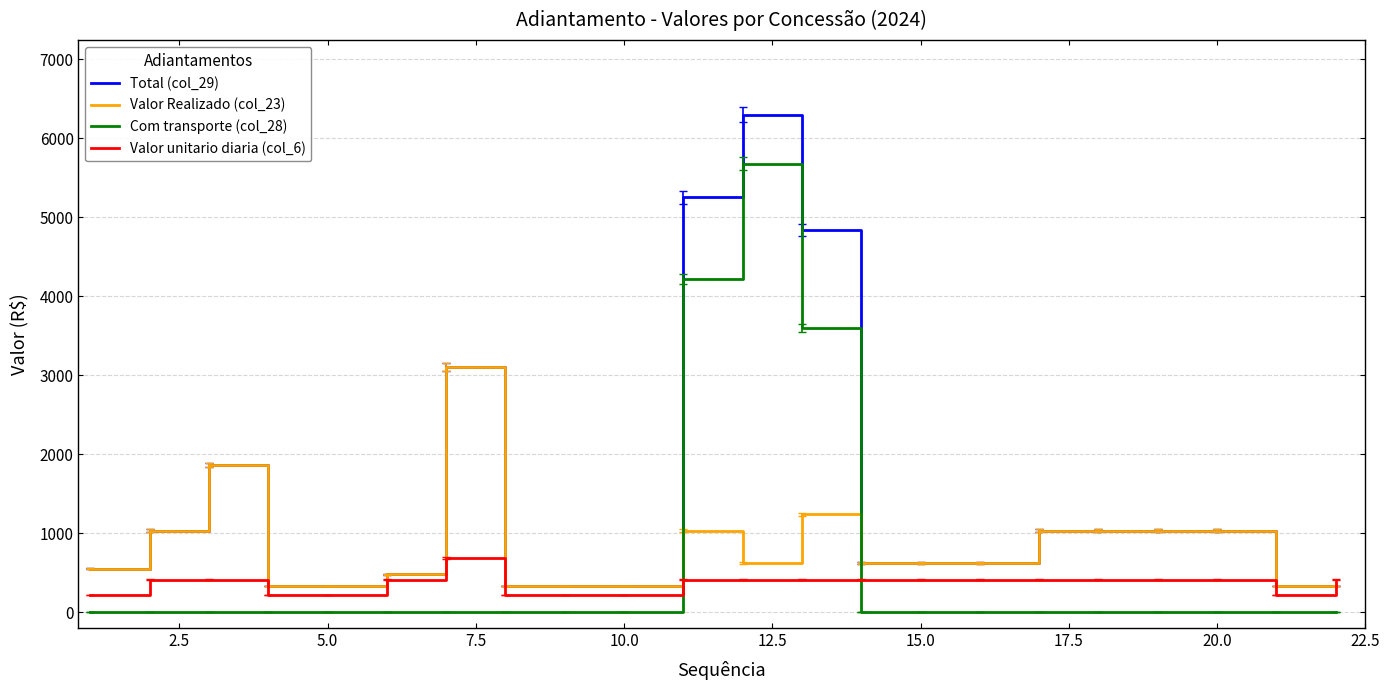

List the series in order of their peak value, highest first.

Total (col_29), Com transporte (col_28), Valor Realizado (col_23), Valor unitario diaria (col_6)